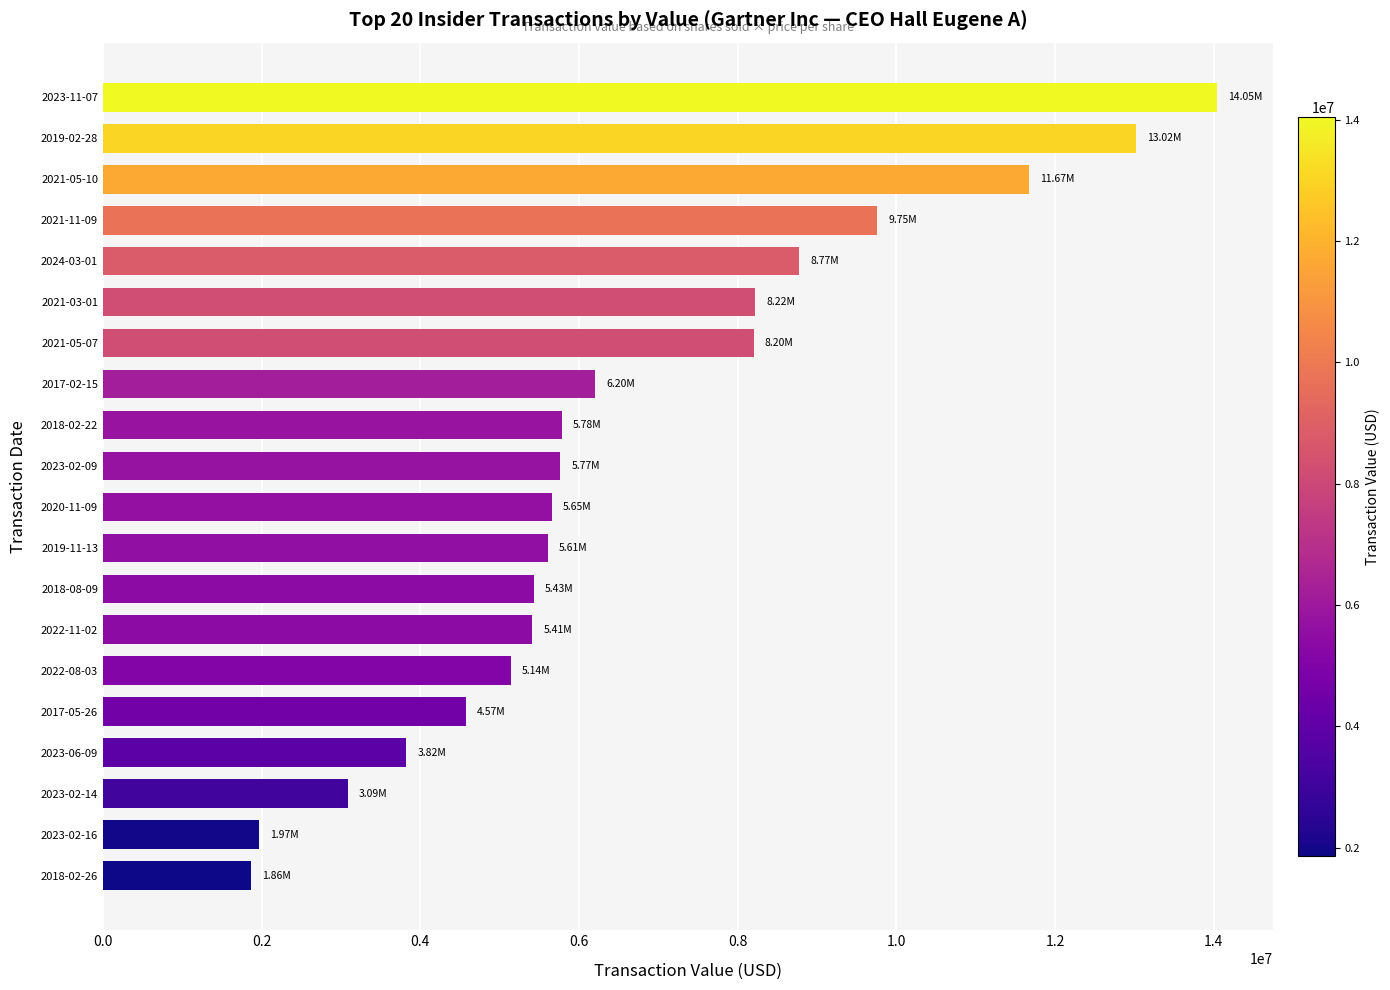

What is the greatest value displayed?

14045229